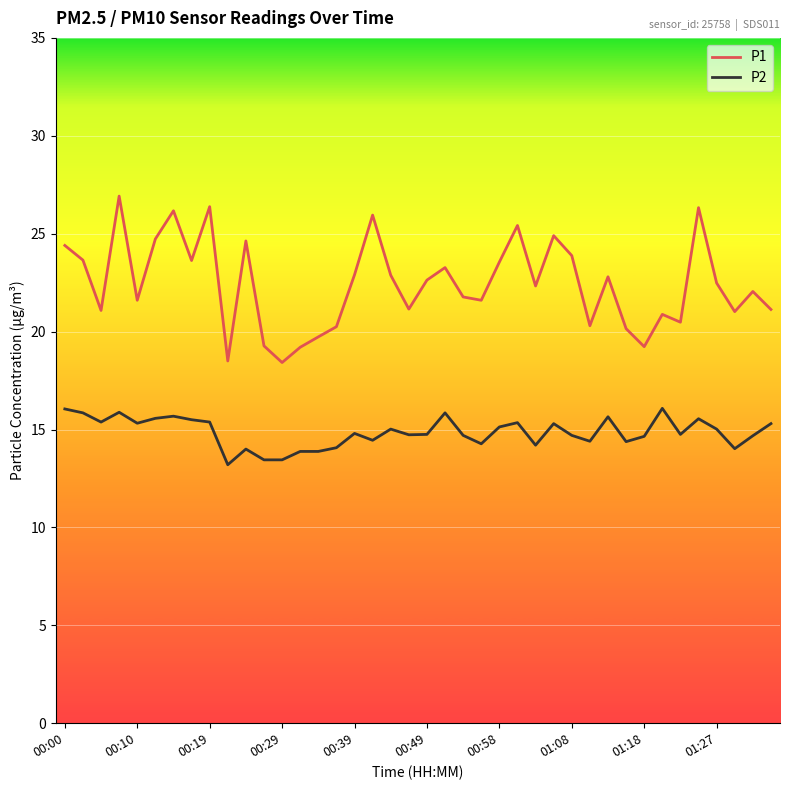

What is the maximum value for P2?

16.1